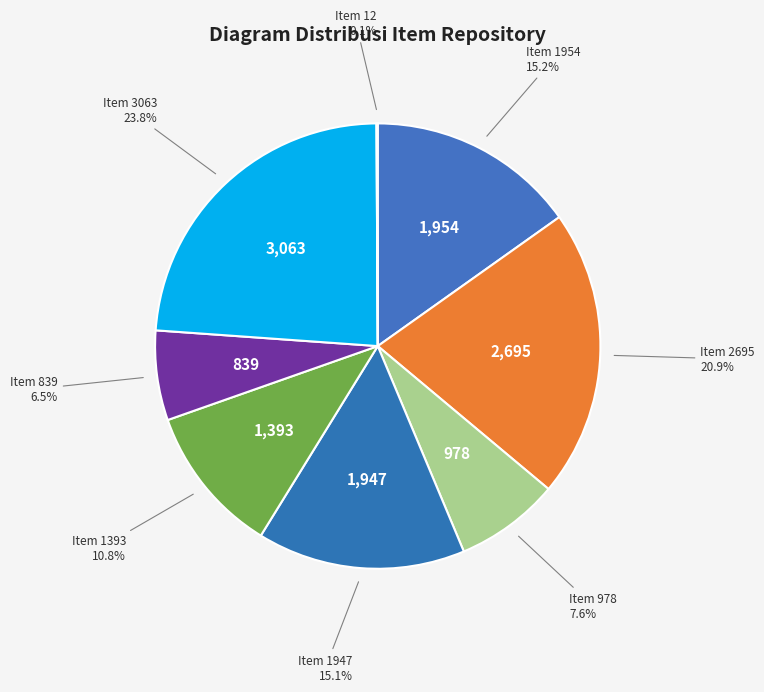

To the nearest percent, what is the difference between the largest and smallest slice percentages?

24%